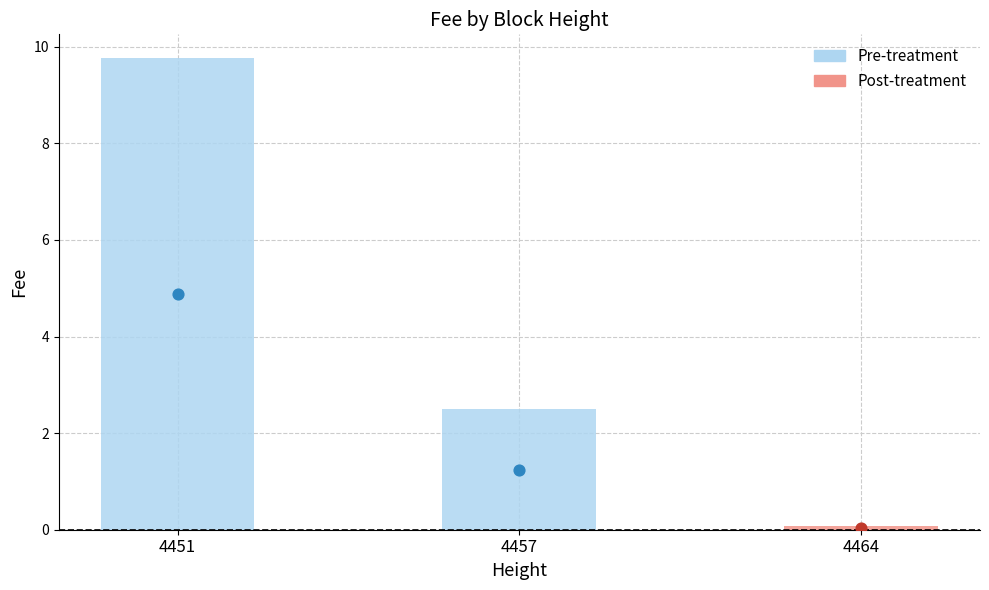

Approximately how many times larger is the value at 4451 compared to 4457?

3.9